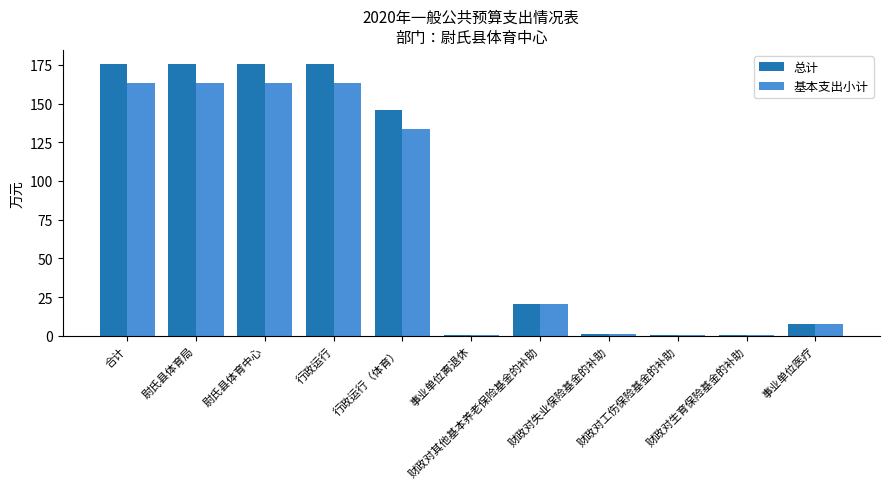

True or false: 基本支出小计 has a value of 0.6 at 财政对生育保险基金的补助.

True